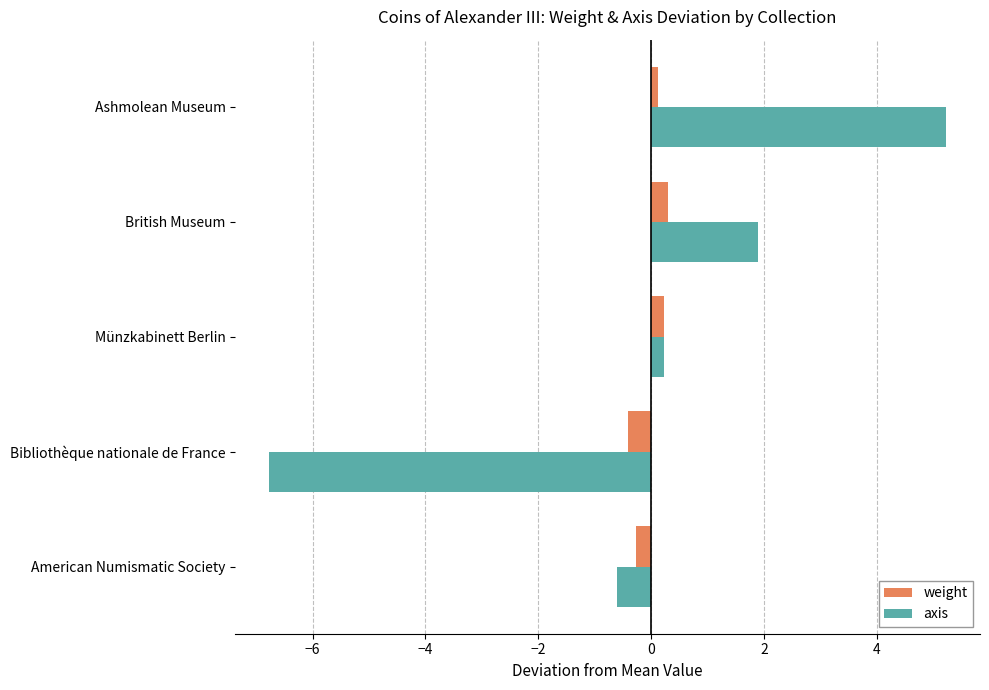

The axis series shows -11.3 at Bibliothèque nationale de France. True or false?

False